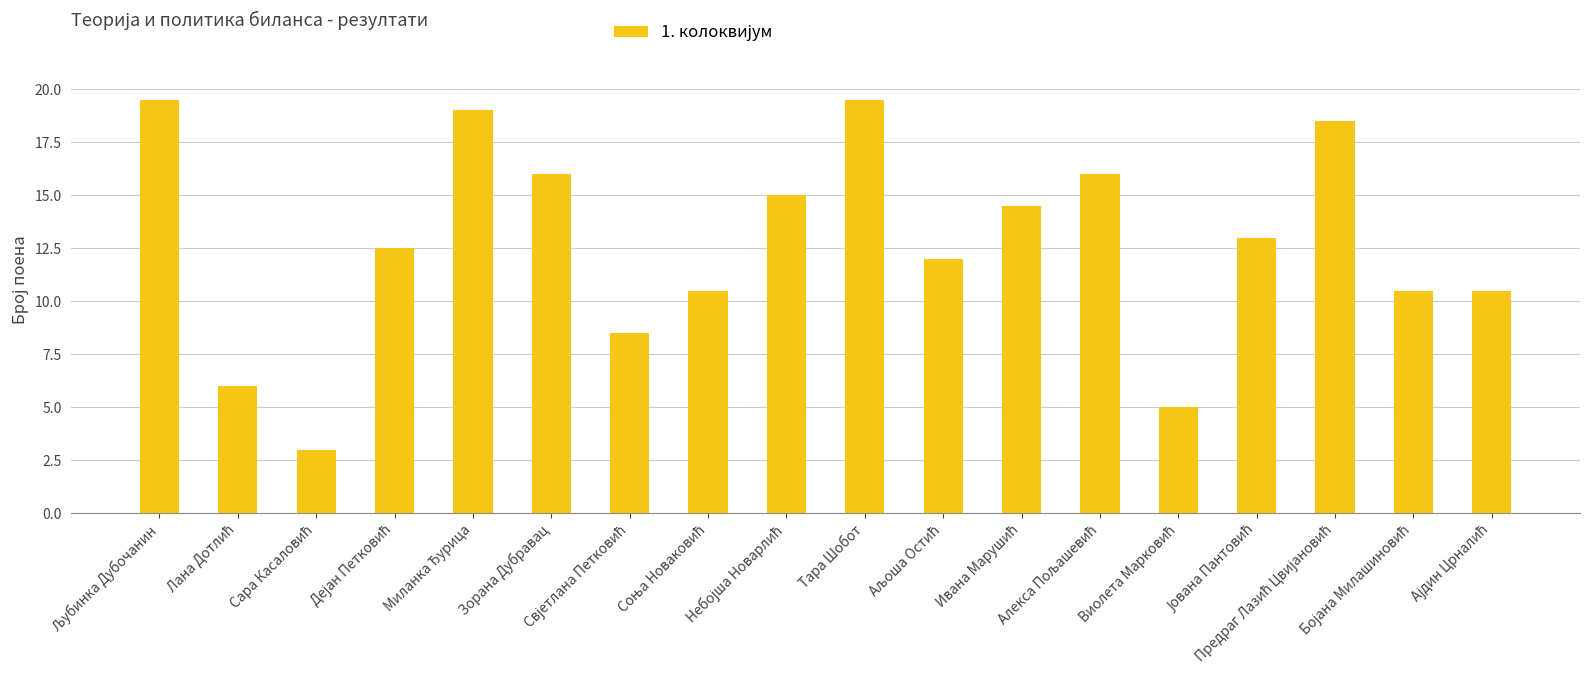

What is the greatest value displayed?

19.5